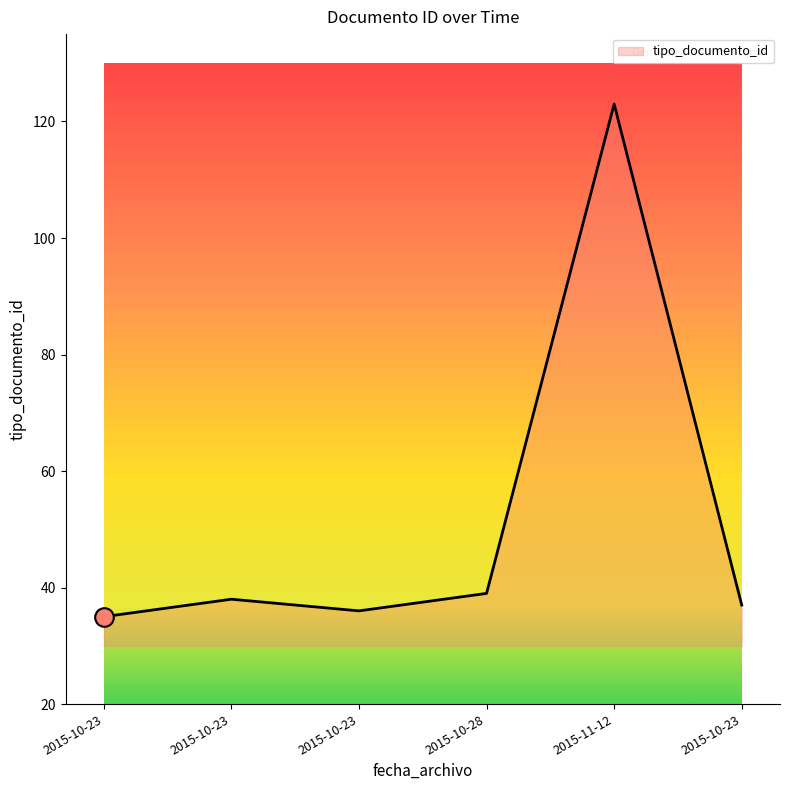

What is the change in value from 2015-10-23 to 2015-10-28?

+4